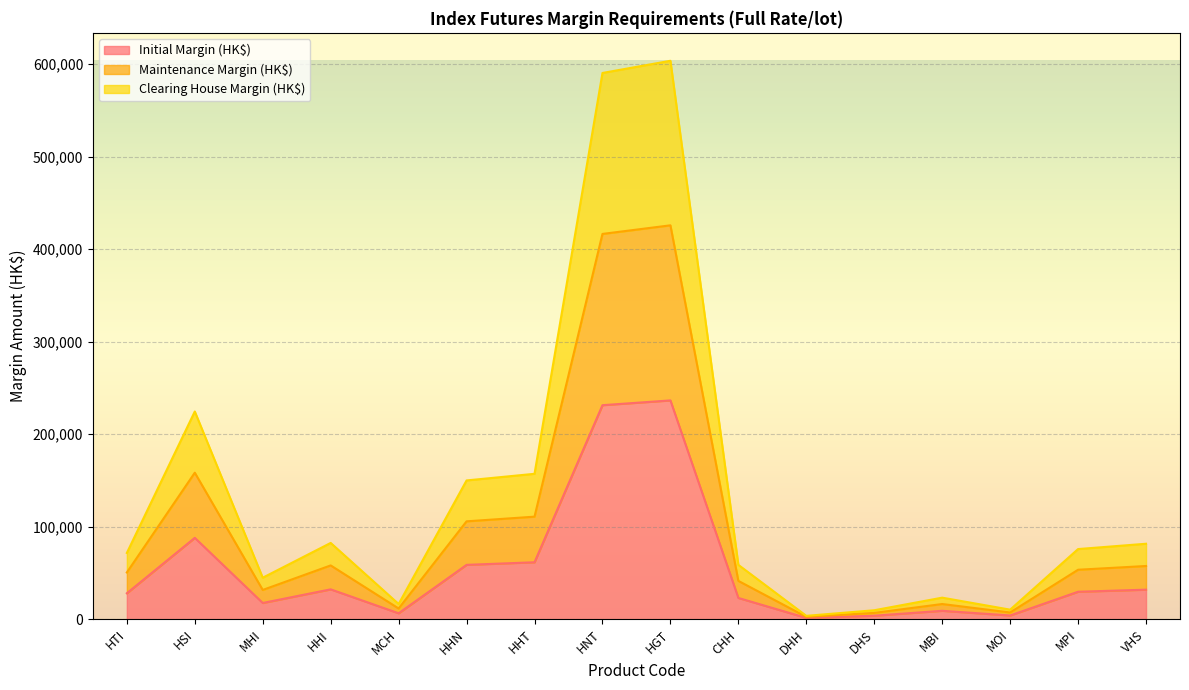

Rank the categories by Maintenance Margin (HK$) value from highest to lowest.

HGT, HNT, HSI, HHT, HHN, HHI, VHS, MPI, HTI, CHH, MHI, MBI, MCH, MOI, DHS, DHH